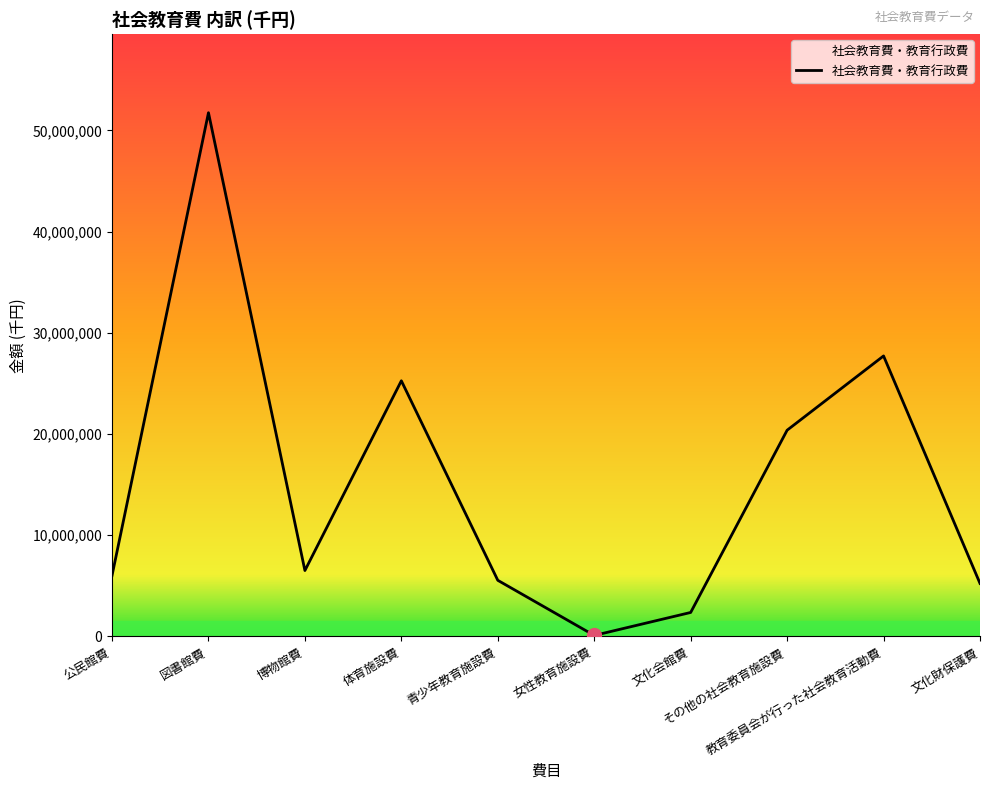

What is the average value?

15088644